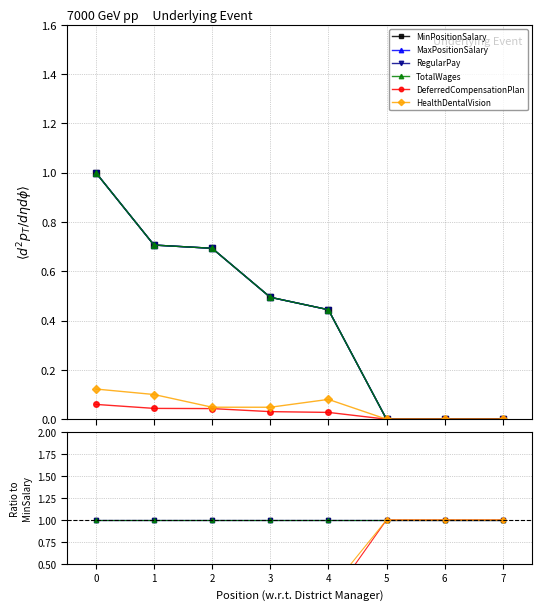

Does the chart have visible grid lines?

Yes